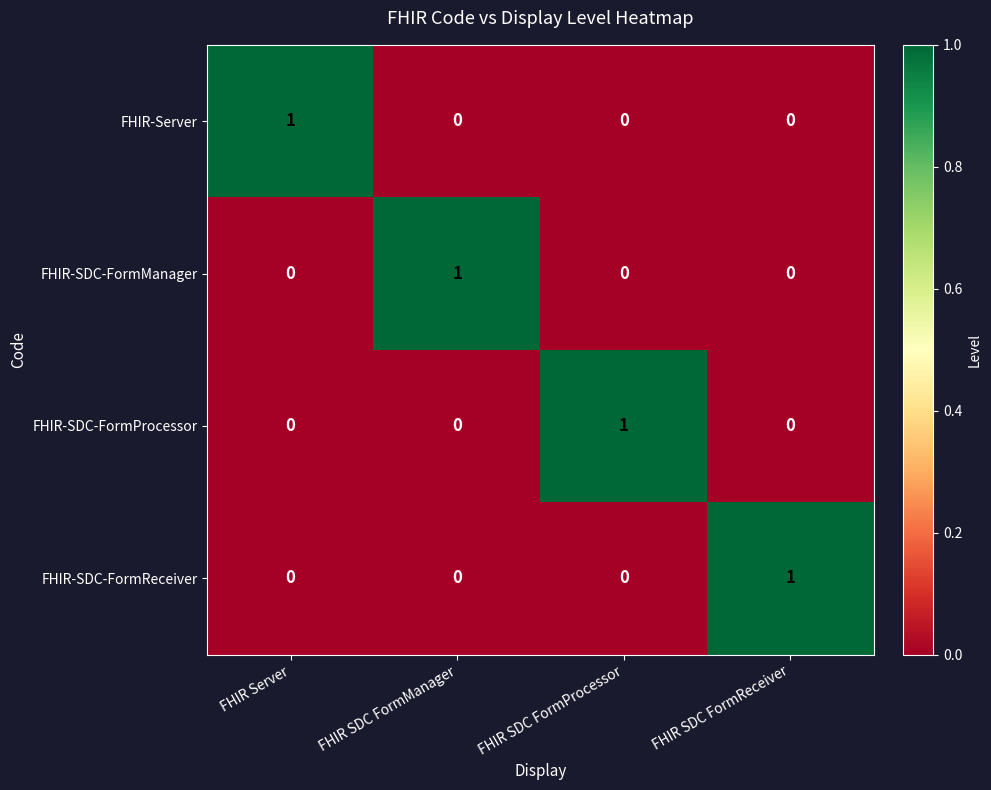

Count the number of data series in this chart.

4